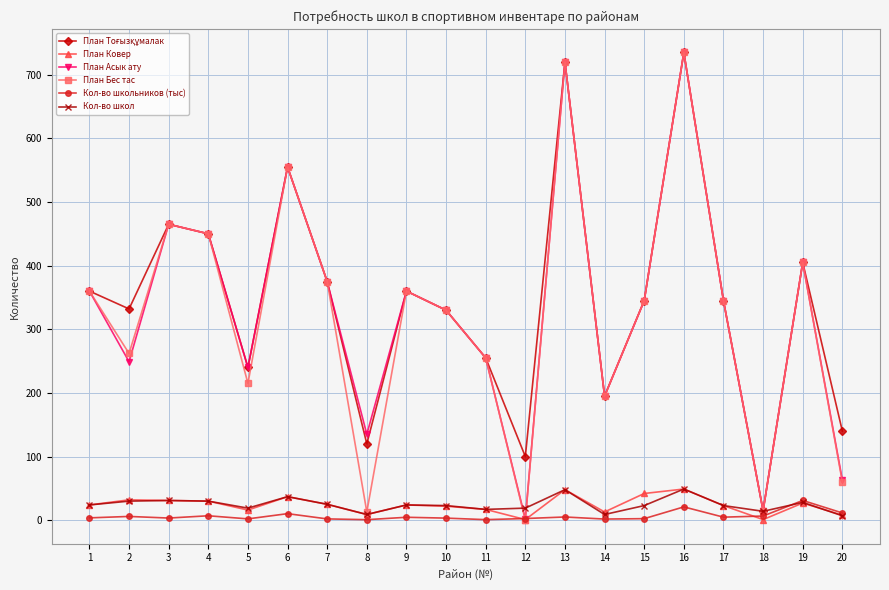

What is the maximum value for План Асык ату?

735.0